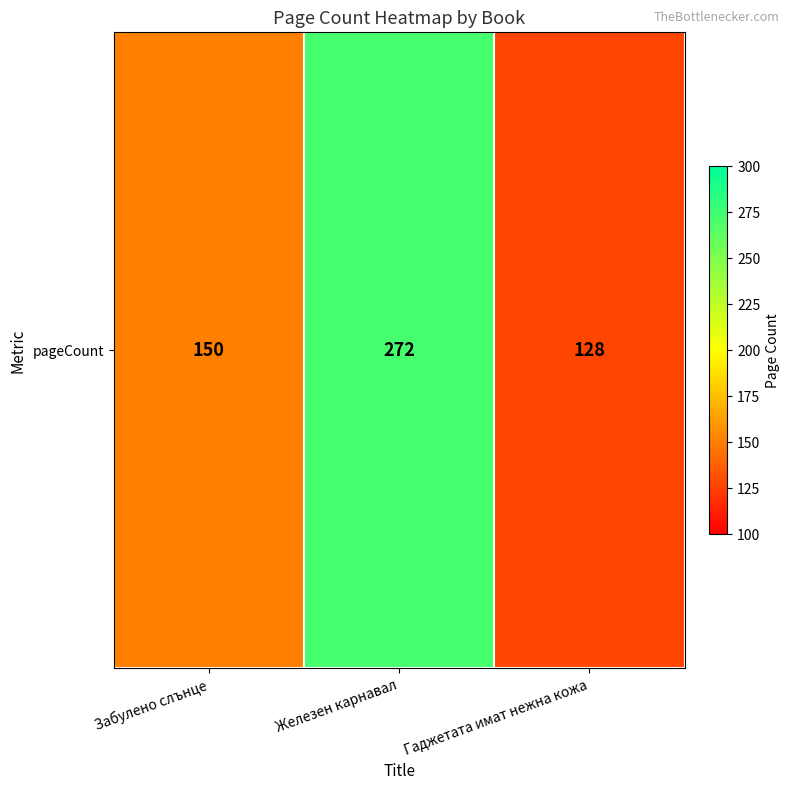

What is the maximum value shown in the chart?

272